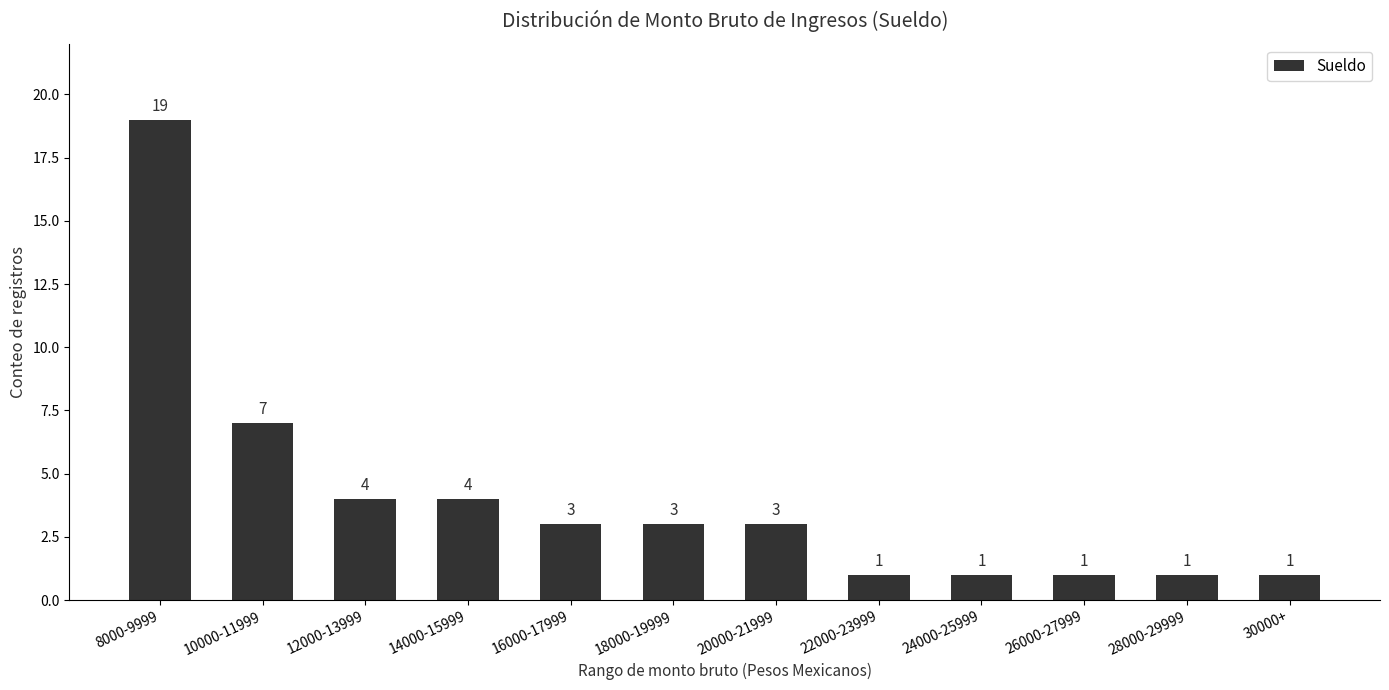

What is the ratio of the value at 12000-13999 to the value at 8000-9999?

0.2